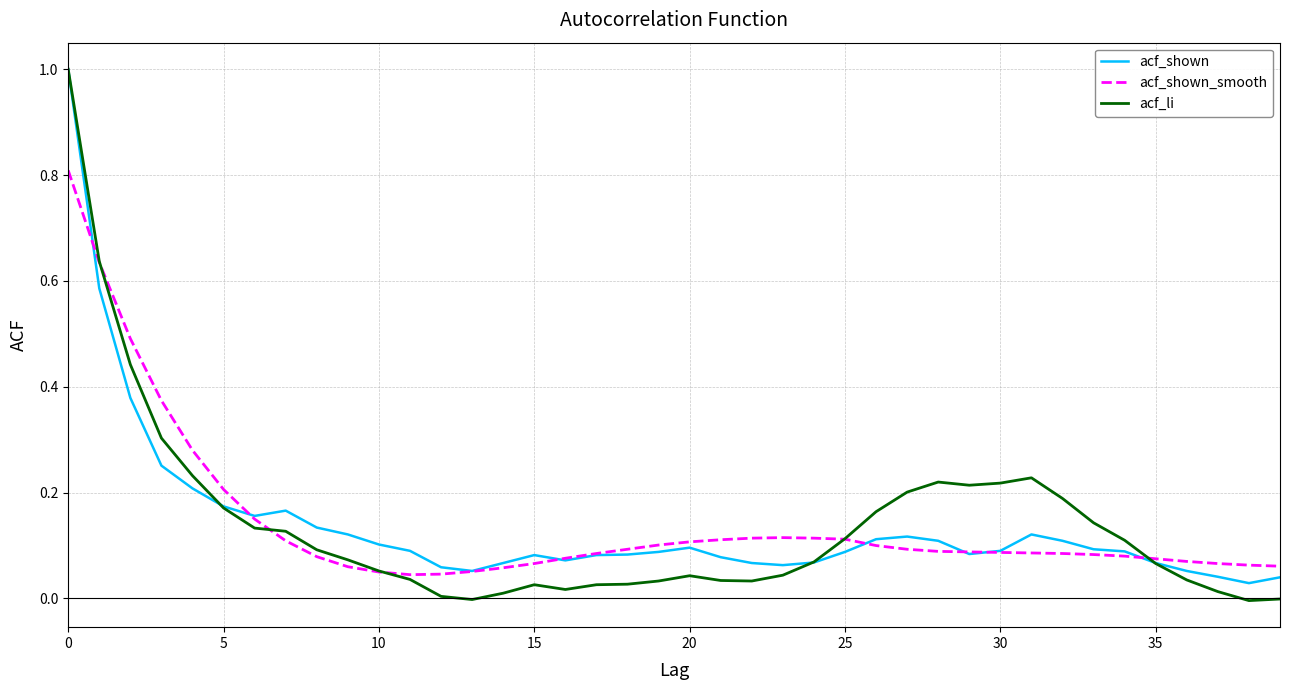

Which series has the widest spread of values?

acf_li